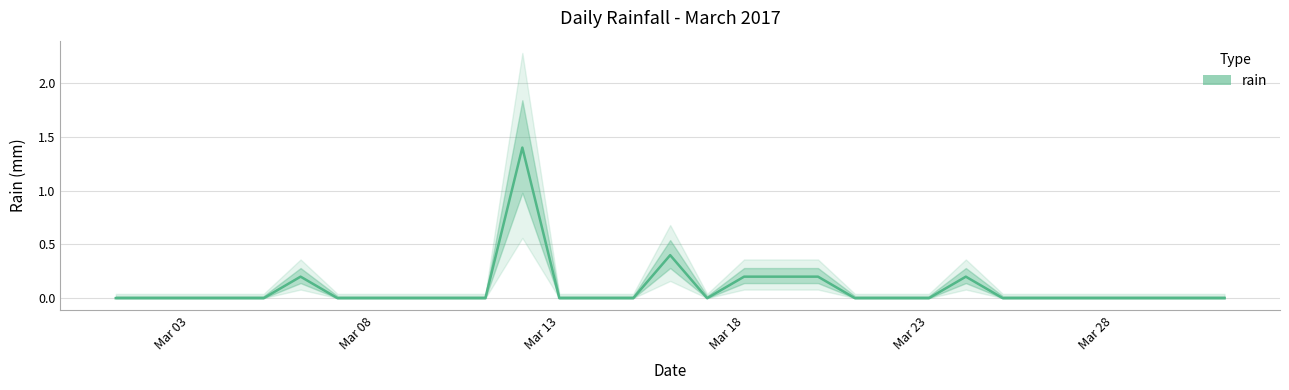

What is the sum of all values?

2.8